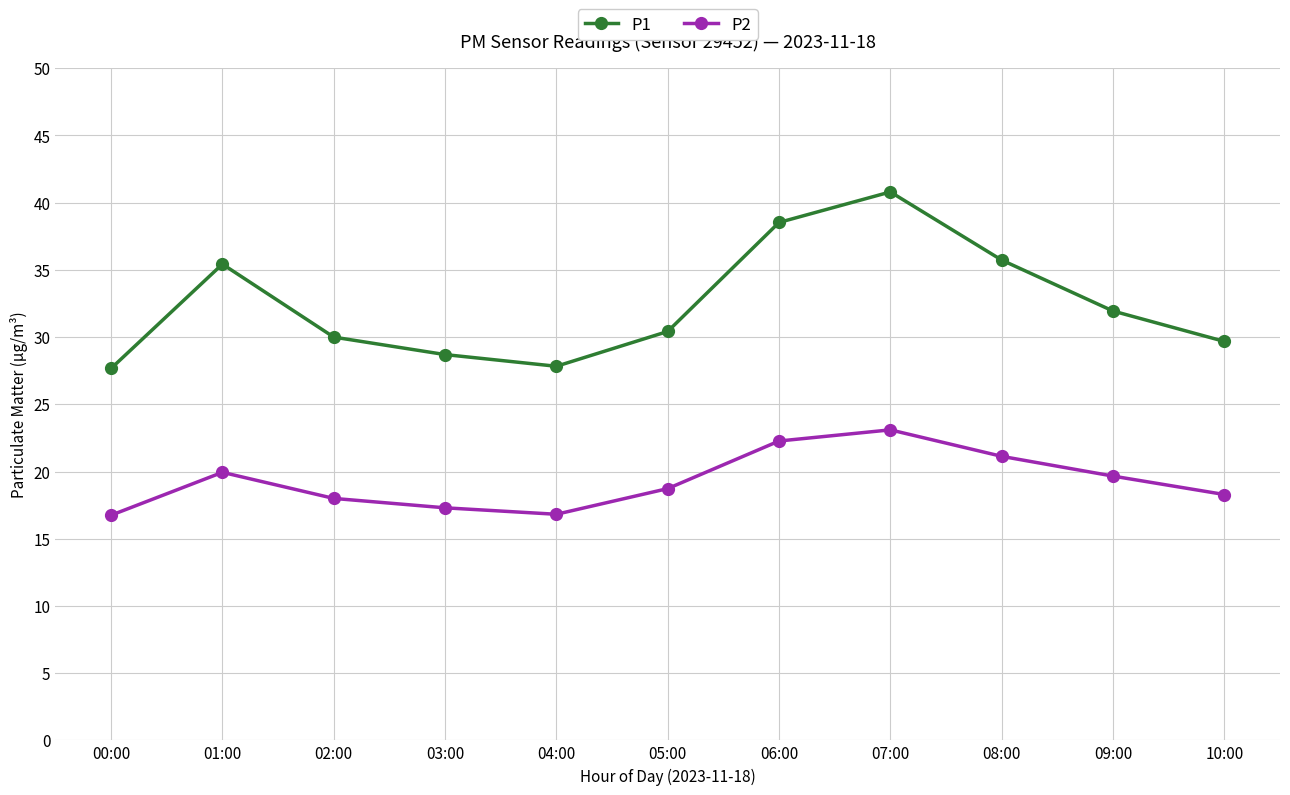

What is the value of the P1 point at the 9th from the left?

35.7